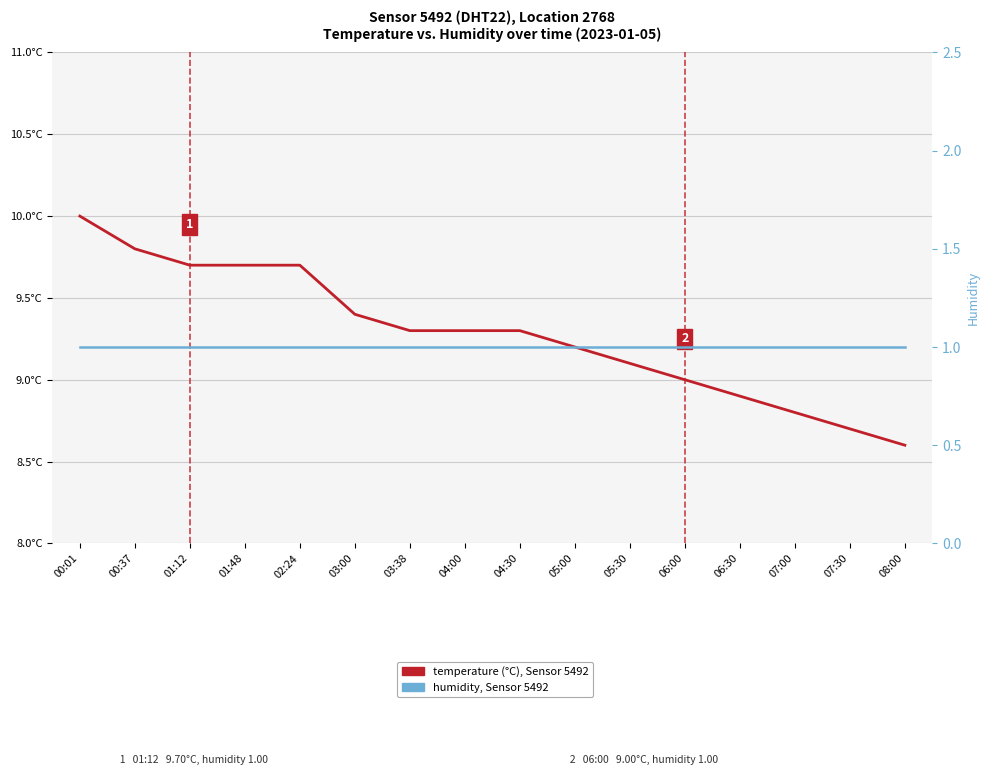

List the labels in order of temperature (°C) value, smallest first.

08:00, 07:30, 07:00, 06:30, 06:00, 05:30, 05:00, 03:38, 04:00, 04:30, 03:00, 01:12, 01:48, 02:24, 00:37, 00:01